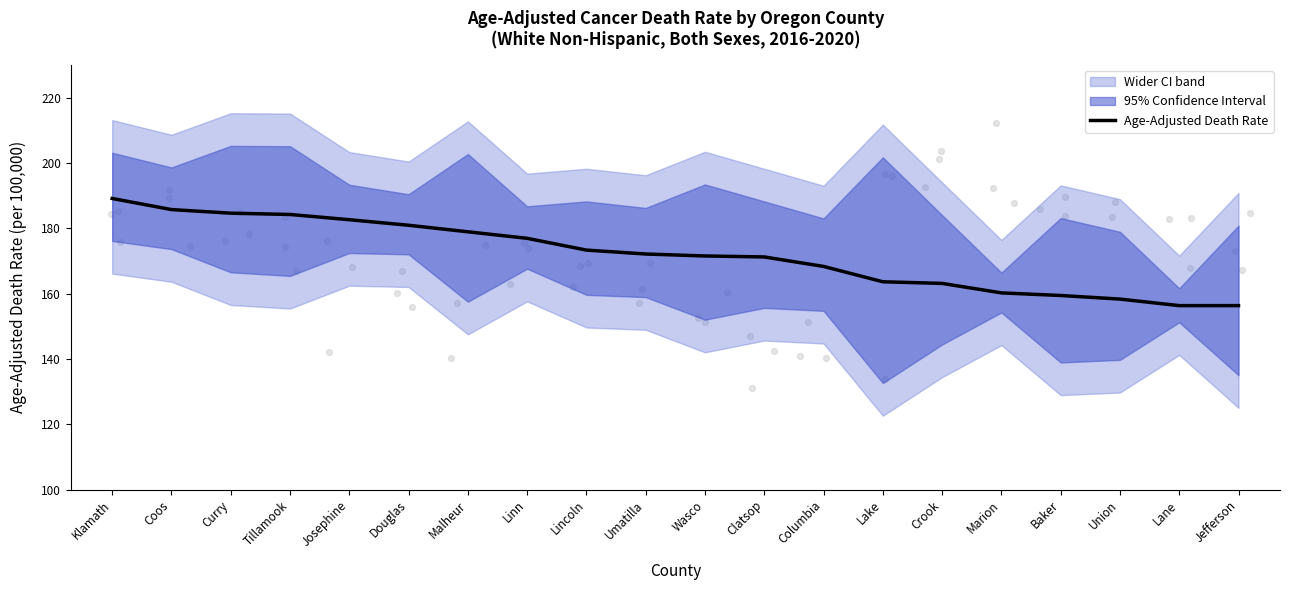

What is the ratio of the value at Curry to the value at Baker?

1.2